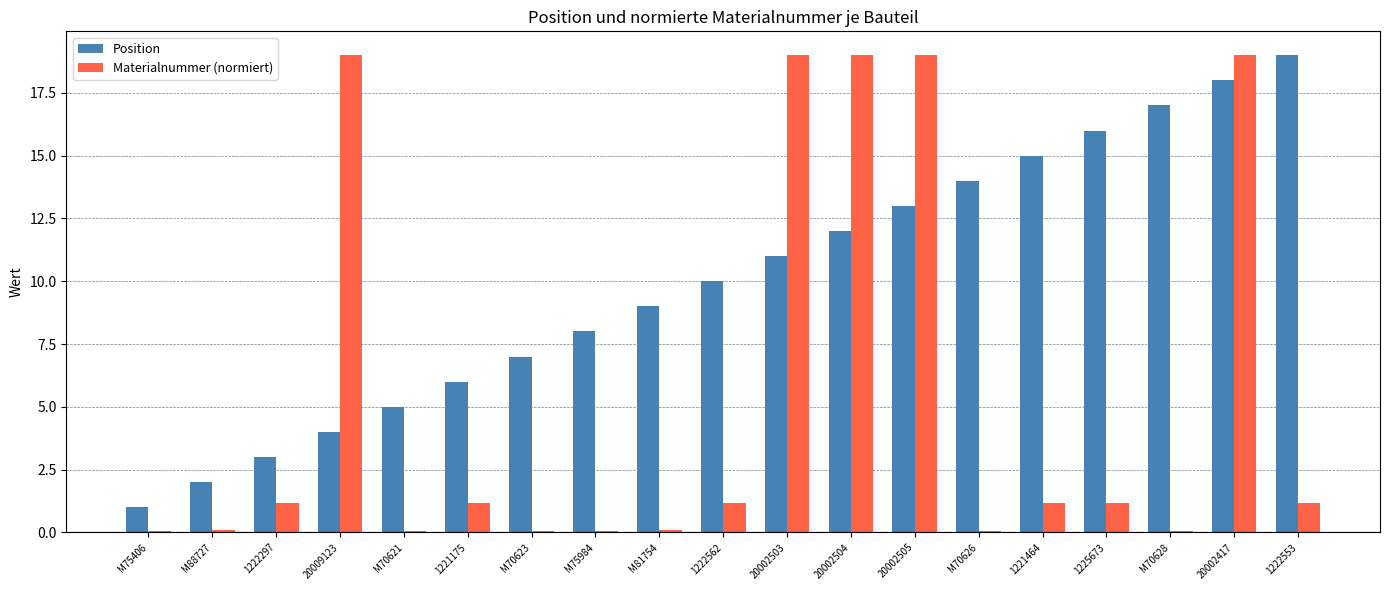

Between 1222297 and 1221464, which series saw the biggest shift?

Position